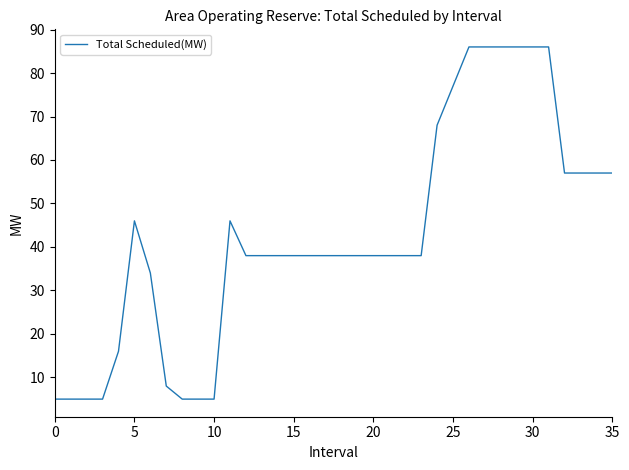

What is the difference between the maximum and minimum values?

81